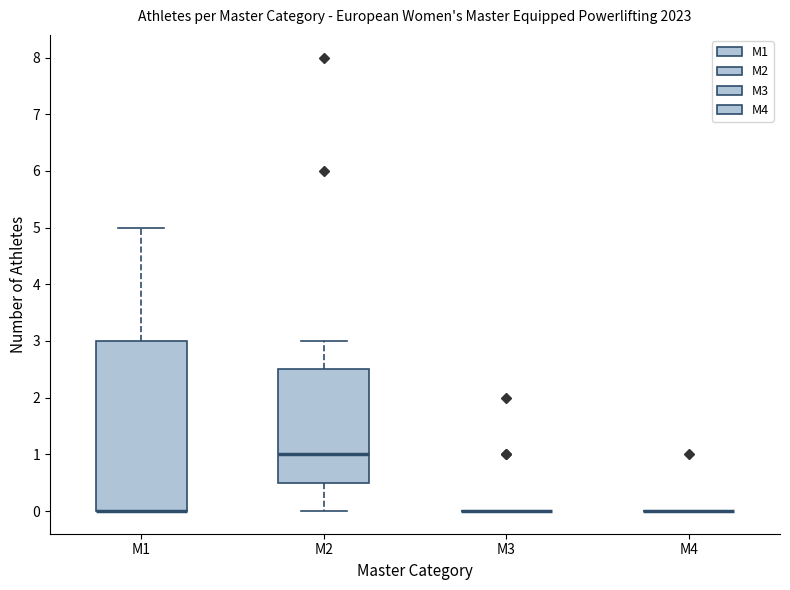

Which box is the tallest, from its lower edge to its upper edge?

M1